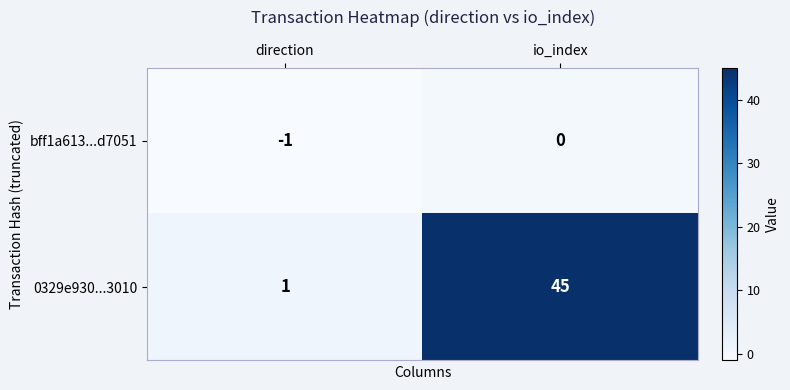

What is the difference between the highest and lowest values at io_index?

45